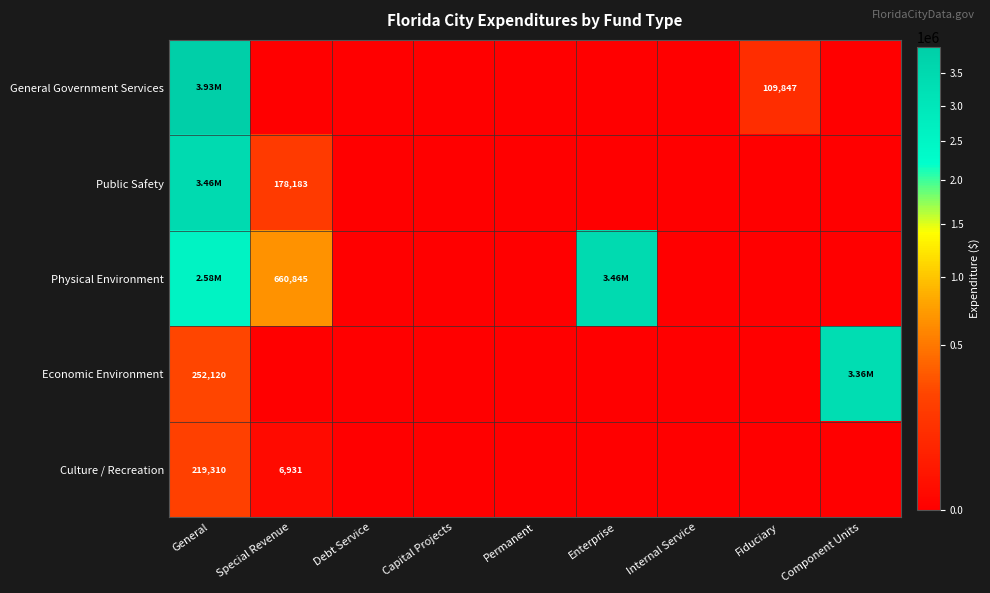

Is the value of Public Safety at Enterprise greater than the value of General Government Services at Component Units?

No